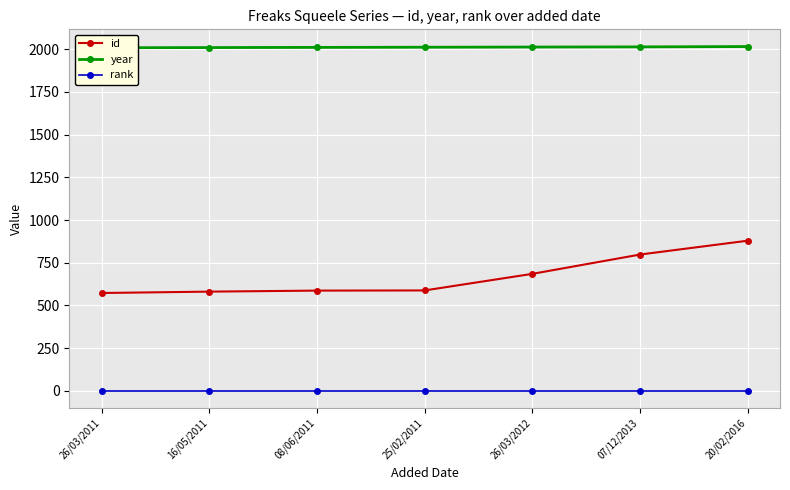

Rank the series by their maximum value, from highest to lowest.

year, id, rank